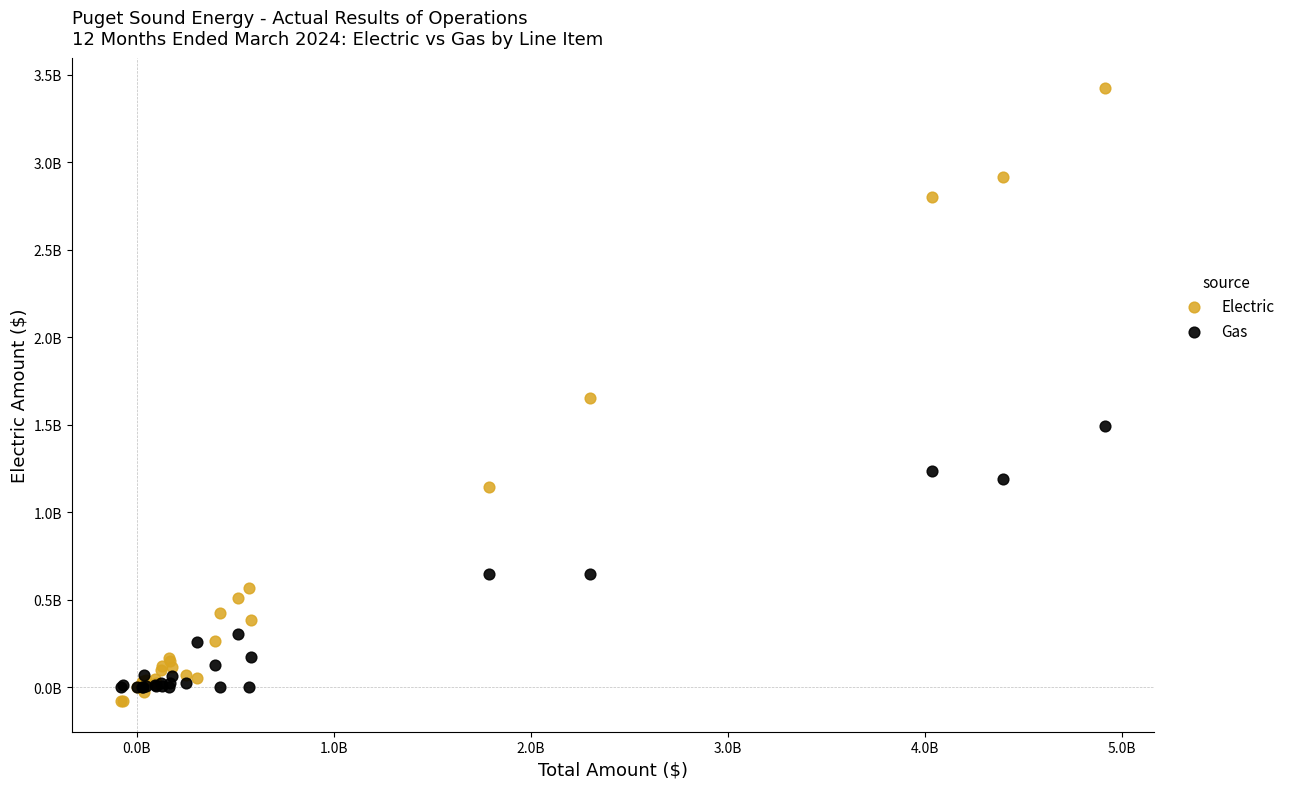

What are all the series names shown in the legend?

Electric, Gas